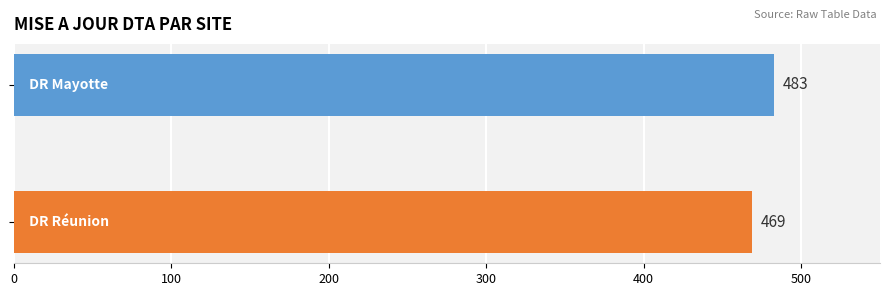

What is the average value?

476